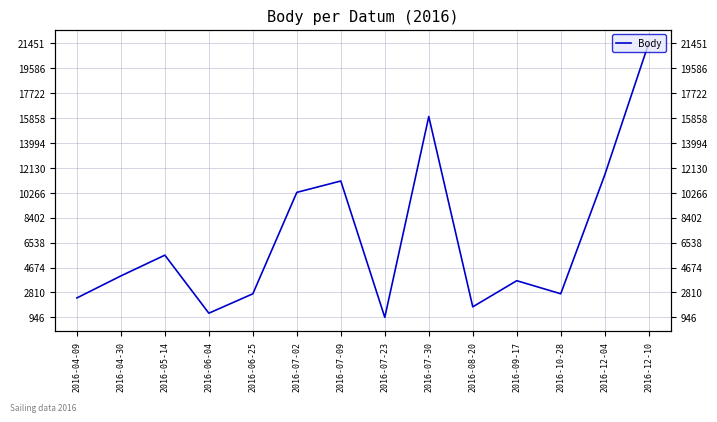

What is the difference between the values at 2016-05-14 and 2016-07-23?

4654